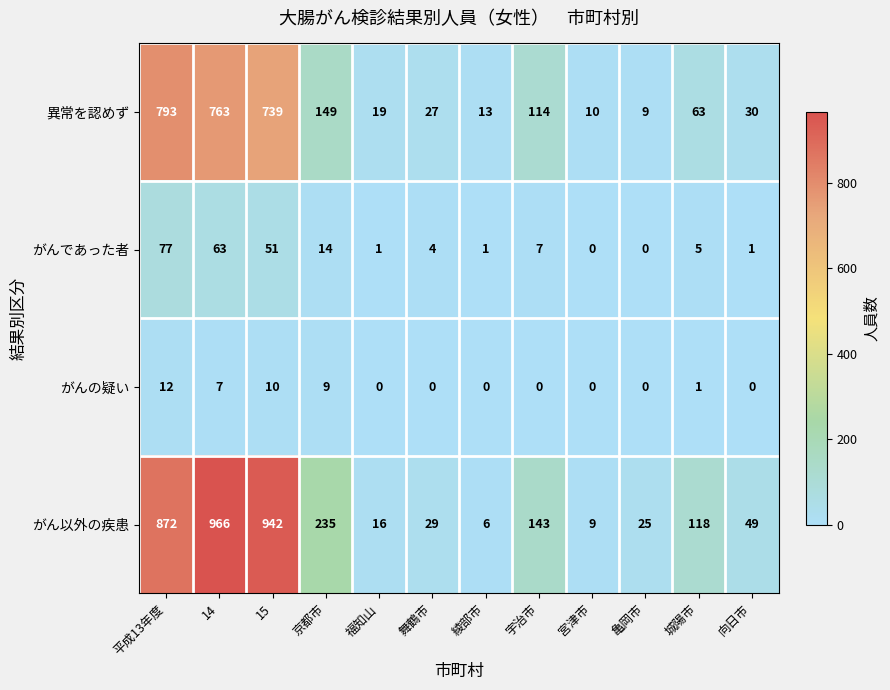

Rank the categories by がん以外の疾患 value from lowest to highest.

綾部市, 宮津市, 福知山, 亀岡市, 舞鶴市, 向日市, 城陽市, 宇治市, 京都市, 平成13年度, 15, 14